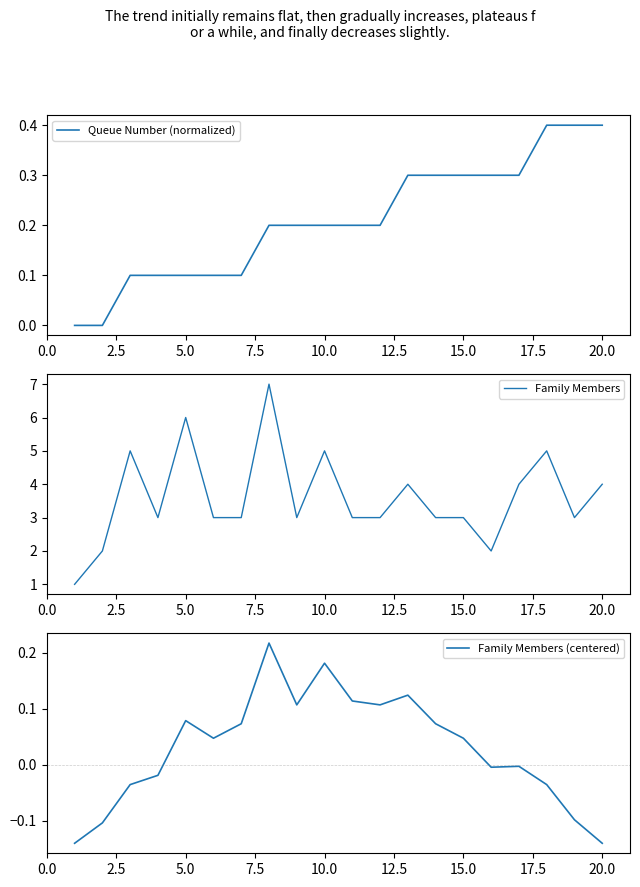

The value of Family Members at 10.0 is 3. True or false?

False